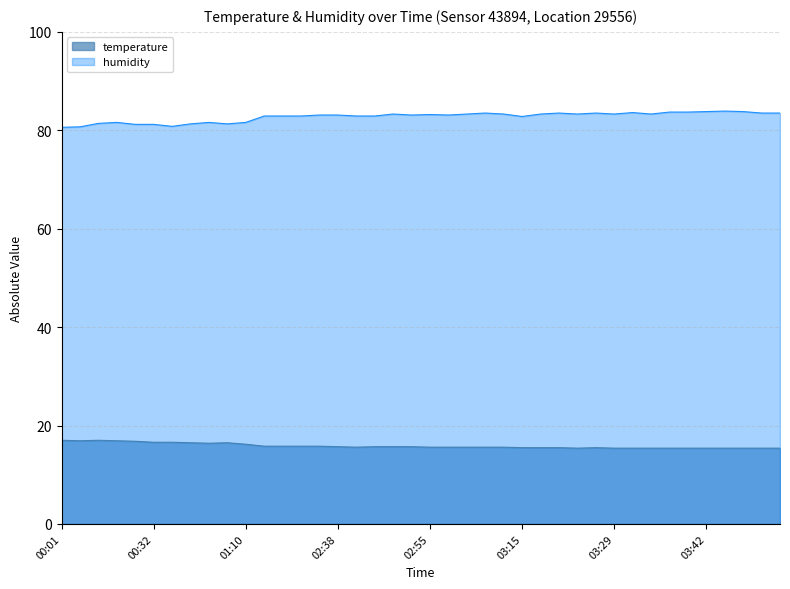

List the labels in order of humidity value, smallest first.

00:01, 00:04, 00:38, 00:29, 00:32, 00:45, 00:51, 00:10, 00:13, 00:48, 01:10, 03:15, 02:26, 02:29, 02:32, 02:41, 02:44, 02:35, 02:38, 02:49, 02:58, 02:55, 02:47, 03:01, 03:06, 03:18, 03:24, 03:29, 03:34, 03:04, 03:21, 03:26, 03:51, 03:53, 03:32, 03:37, 03:40, 03:42, 03:48, 03:45